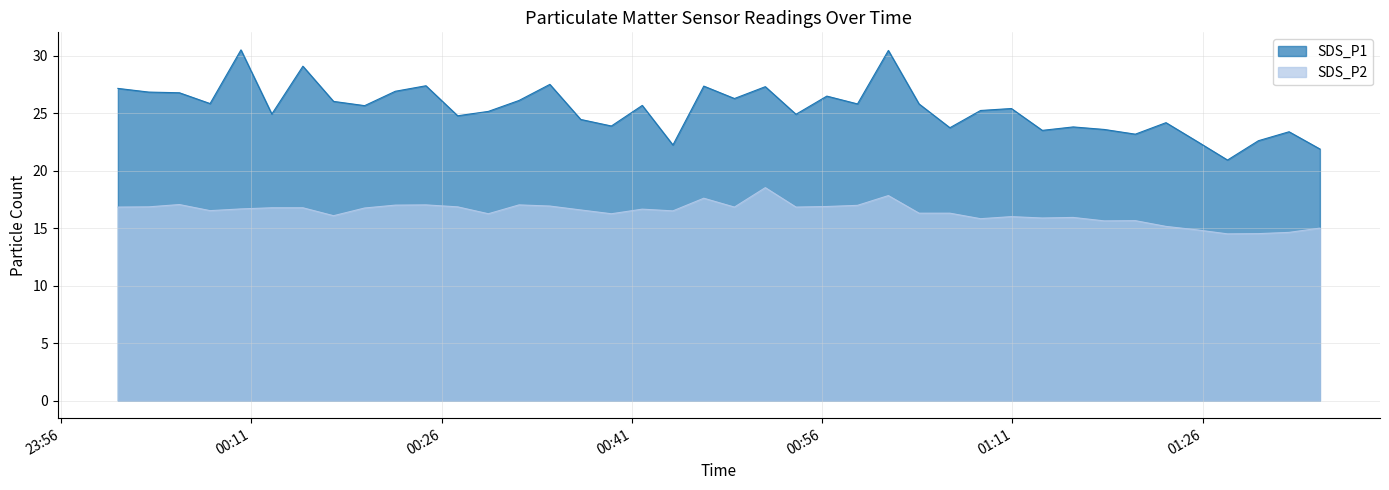

How many values in the SDS_P1 series are below 25?

17